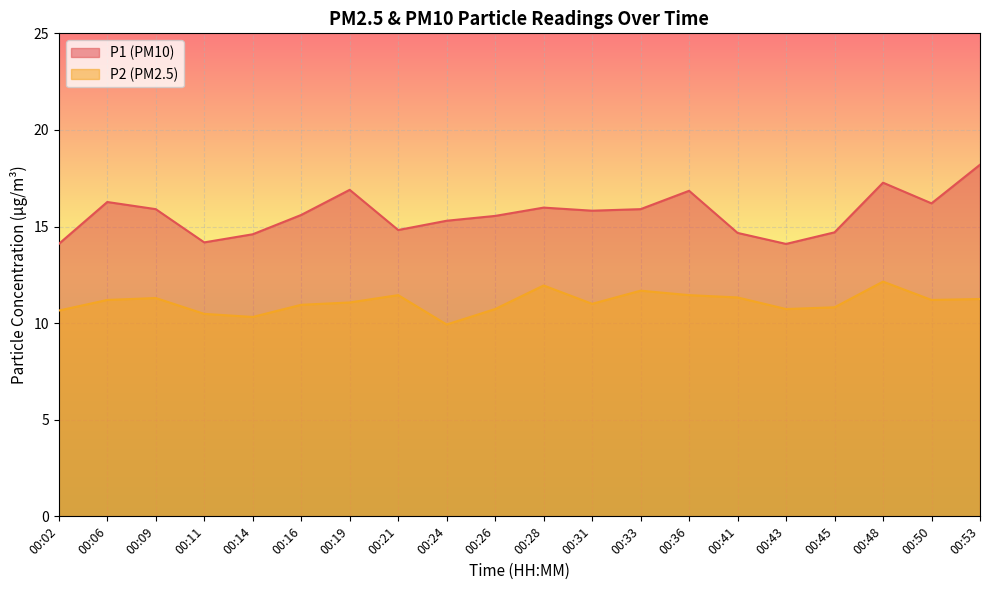

What is the average value of the P1 series?

15.6